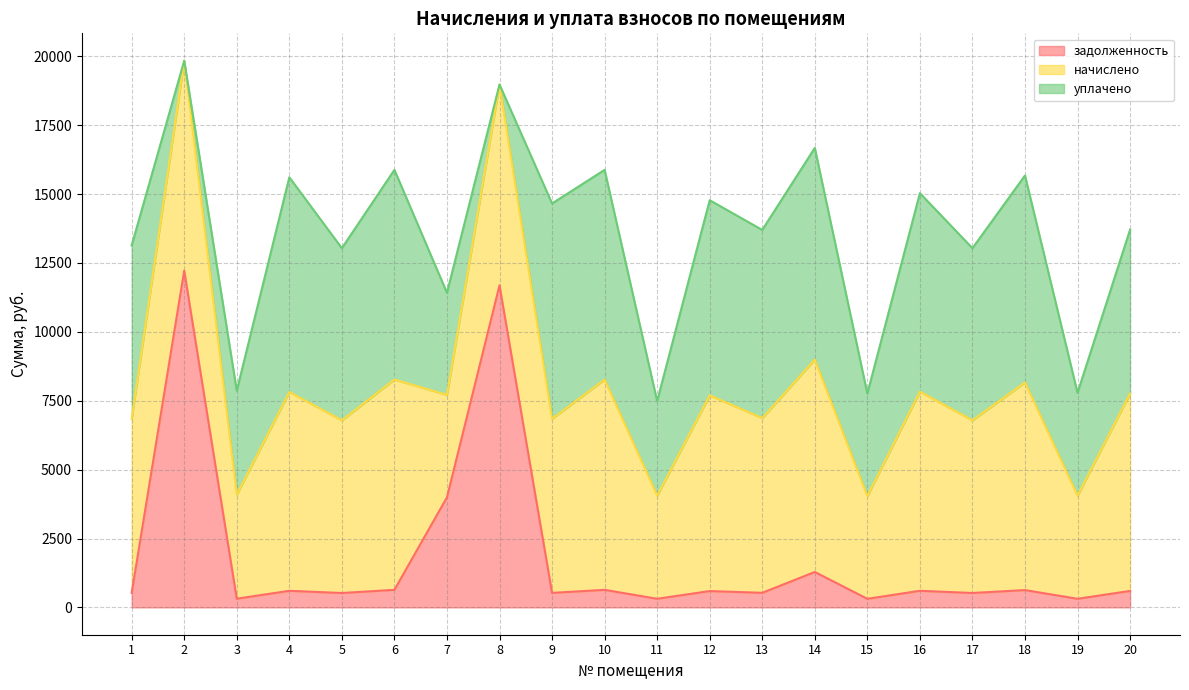

The value of начислено at 2 is 4184.3. True or false?

False